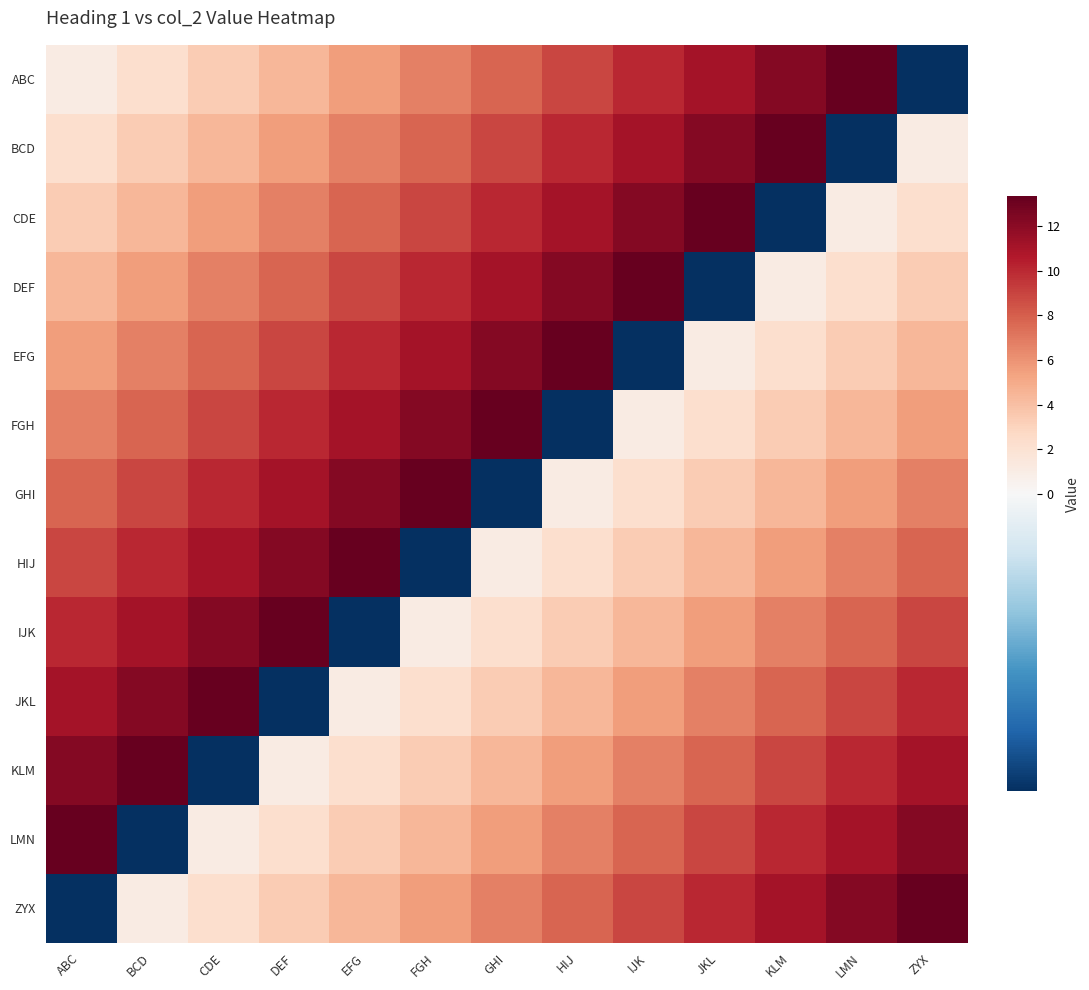

Reading right to left, transcribe all the data shown in this chart.

ABC: ZYX=-1.1	LMN=13.3	KLM=12.2	JKL=11.1	IJK=10.0	HIJ=8.9	GHI=7.8	FGH=6.7	EFG=5.5	DEF=4.4	CDE=3.3	BCD=2.2	ABC=1.1
BCD: ZYX=1.1	LMN=-1.1	KLM=13.3	JKL=12.2	IJK=11.1	HIJ=10.0	GHI=8.9	FGH=7.8	EFG=6.7	DEF=5.5	CDE=4.4	BCD=3.3	ABC=2.2
CDE: ZYX=2.2	LMN=1.1	KLM=-1.1	JKL=13.3	IJK=12.2	HIJ=11.1	GHI=10.0	FGH=8.9	EFG=7.8	DEF=6.7	CDE=5.5	BCD=4.4	ABC=3.3
DEF: ZYX=3.3	LMN=2.2	KLM=1.1	JKL=-1.1	IJK=13.3	HIJ=12.2	GHI=11.1	FGH=10.0	EFG=8.9	DEF=7.8	CDE=6.7	BCD=5.5	ABC=4.4
EFG: ZYX=4.4	LMN=3.3	KLM=2.2	JKL=1.1	IJK=-1.1	HIJ=13.3	GHI=12.2	FGH=11.1	EFG=10.0	DEF=8.9	CDE=7.8	BCD=6.7	ABC=5.5
FGH: ZYX=5.5	LMN=4.4	KLM=3.3	JKL=2.2	IJK=1.1	HIJ=-1.1	GHI=13.3	FGH=12.2	EFG=11.1	DEF=10.0	CDE=8.9	BCD=7.8	ABC=6.7
GHI: ZYX=6.7	LMN=5.5	KLM=4.4	JKL=3.3	IJK=2.2	HIJ=1.1	GHI=-1.1	FGH=13.3	EFG=12.2	DEF=11.1	CDE=10.0	BCD=8.9	ABC=7.8
HIJ: ZYX=7.8	LMN=6.7	KLM=5.5	JKL=4.4	IJK=3.3	HIJ=2.2	GHI=1.1	FGH=-1.1	EFG=13.3	DEF=12.2	CDE=11.1	BCD=10.0	ABC=8.9
IJK: ZYX=8.9	LMN=7.8	KLM=6.7	JKL=5.5	IJK=4.4	HIJ=3.3	GHI=2.2	FGH=1.1	EFG=-1.1	DEF=13.3	CDE=12.2	BCD=11.1	ABC=10.0
JKL: ZYX=10.0	LMN=8.9	KLM=7.8	JKL=6.7	IJK=5.5	HIJ=4.4	GHI=3.3	FGH=2.2	EFG=1.1	DEF=-1.1	CDE=13.3	BCD=12.2	ABC=11.1
KLM: ZYX=11.1	LMN=10.0	KLM=8.9	JKL=7.8	IJK=6.7	HIJ=5.5	GHI=4.4	FGH=3.3	EFG=2.2	DEF=1.1	CDE=-1.1	BCD=13.3	ABC=12.2
LMN: ZYX=12.2	LMN=11.1	KLM=10.0	JKL=8.9	IJK=7.8	HIJ=6.7	GHI=5.5	FGH=4.4	EFG=3.3	DEF=2.2	CDE=1.1	BCD=-1.1	ABC=13.3
ZYX: ZYX=13.3	LMN=12.2	KLM=11.1	JKL=10.0	IJK=8.9	HIJ=7.8	GHI=6.7	FGH=5.5	EFG=4.4	DEF=3.3	CDE=2.2	BCD=1.1	ABC=-1.1